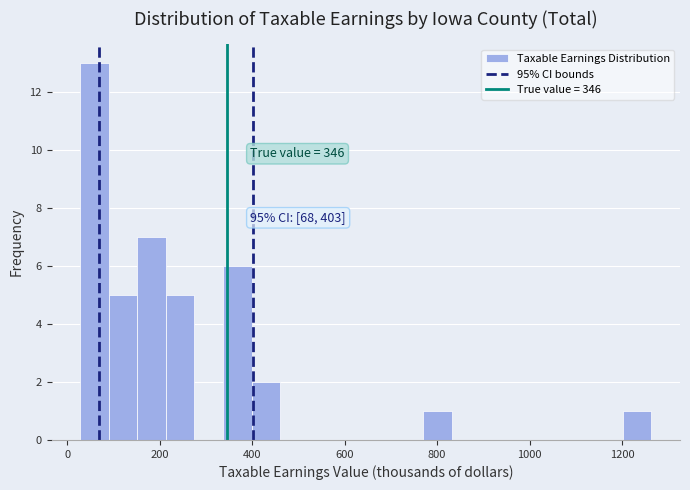

Read against the x-axis, roughly where is the centre of the tallest bar?

60